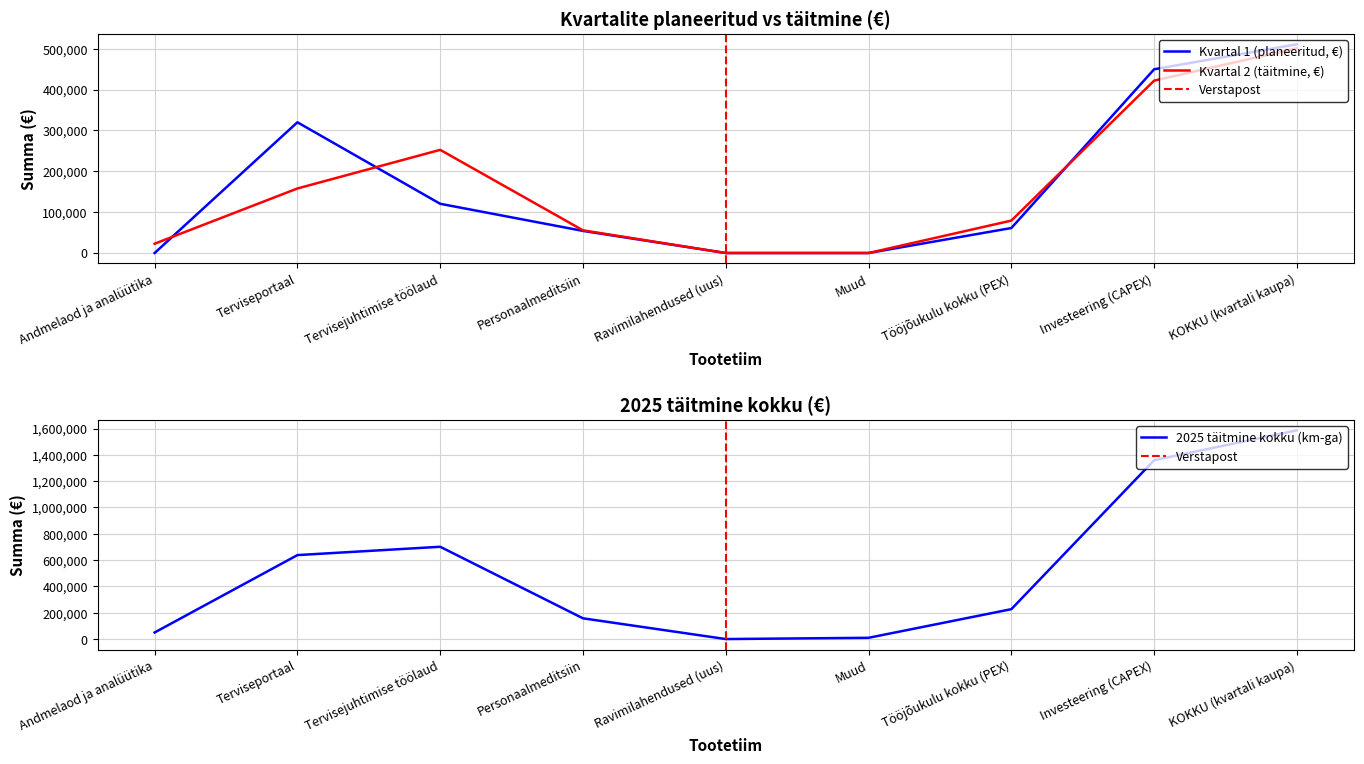

What is the highest value of the Kvartal 1 (planeeritud, €) series?

510967.0